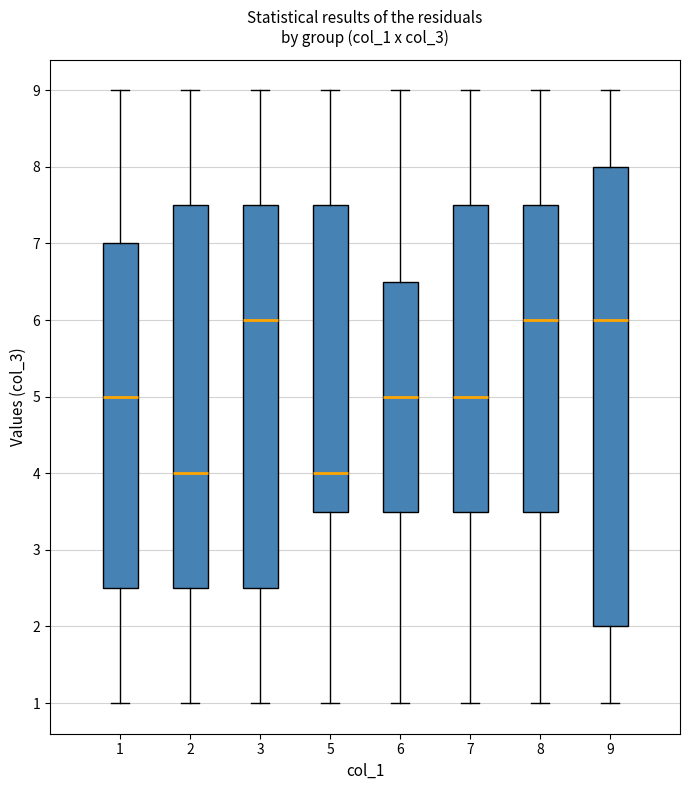

Where does the lower whisker of the box at x = 1 end on the y-axis? The values are not printed on the chart, so give them approximately, as read against the axis.

1.0